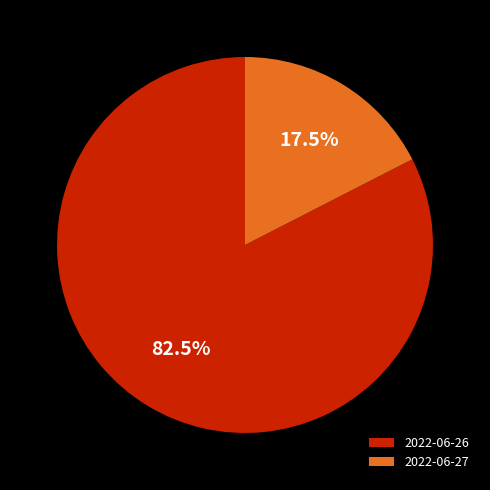

Combined, what portion of the pie is 2022-06-27 and 2022-06-26?

100.0%